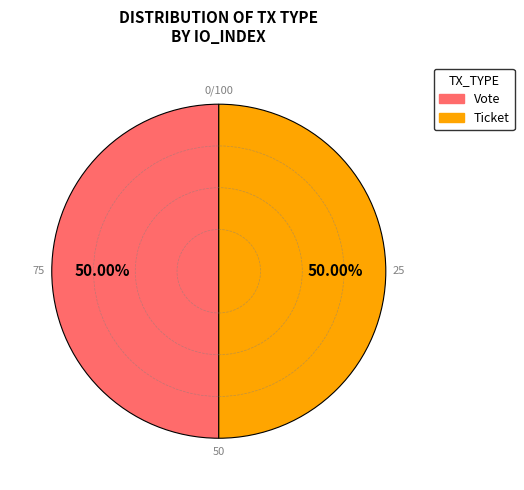

How many slices are in this pie chart?

2